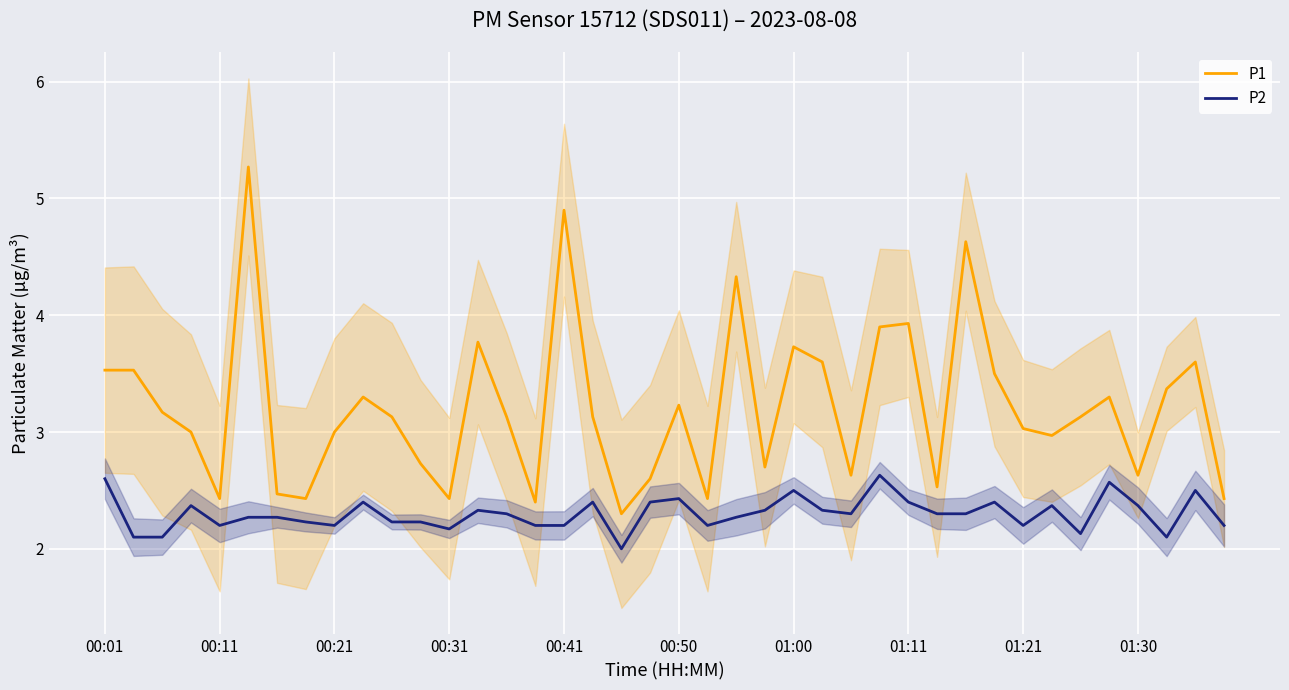

What is the value of the P1 point at the 6th from the left?

5.3